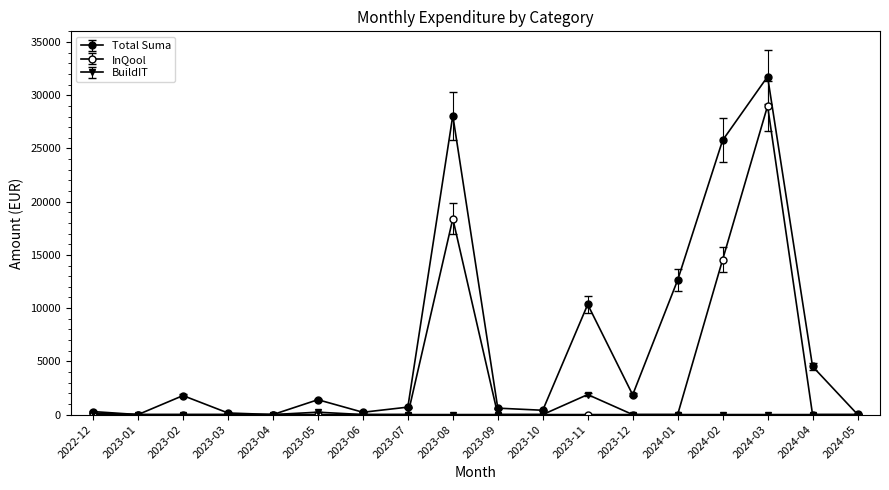

How many data points does each series have?

18